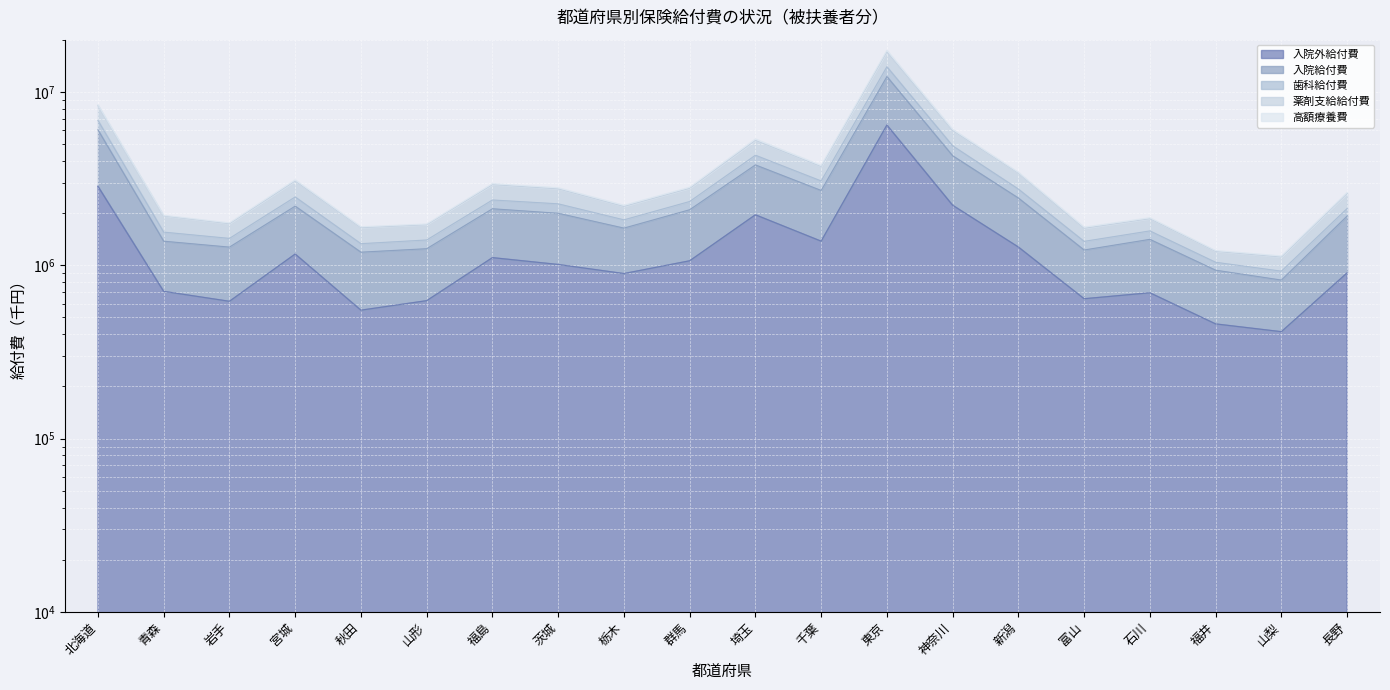

Which has a higher value, 埼玉 or 福井?

埼玉